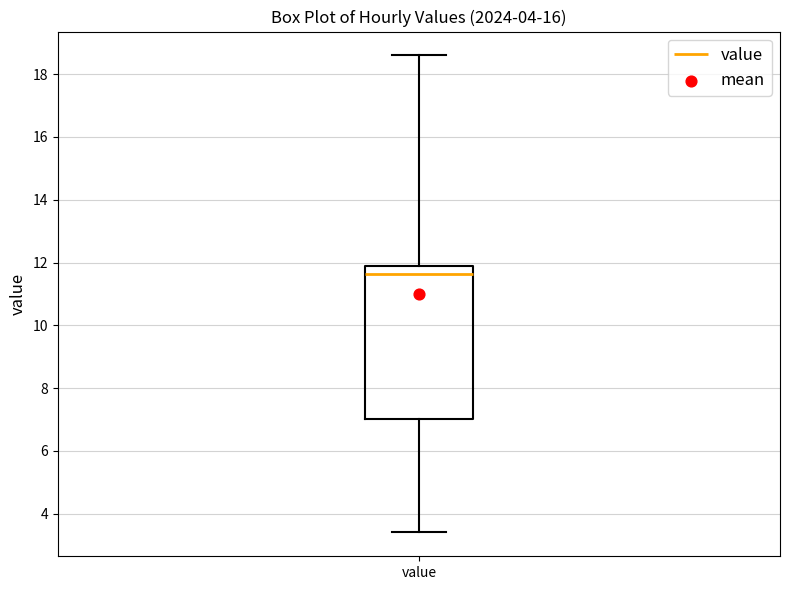

Transcribe this box plot: give where the median line is, the range the box spans, and where the two whiskers end, as read against the y-axis. The values are not printed on the chart, so give them approximately, as read against the axis.

median 11.6, box 7.0 to 11.8, whiskers 3.4 to 18.6